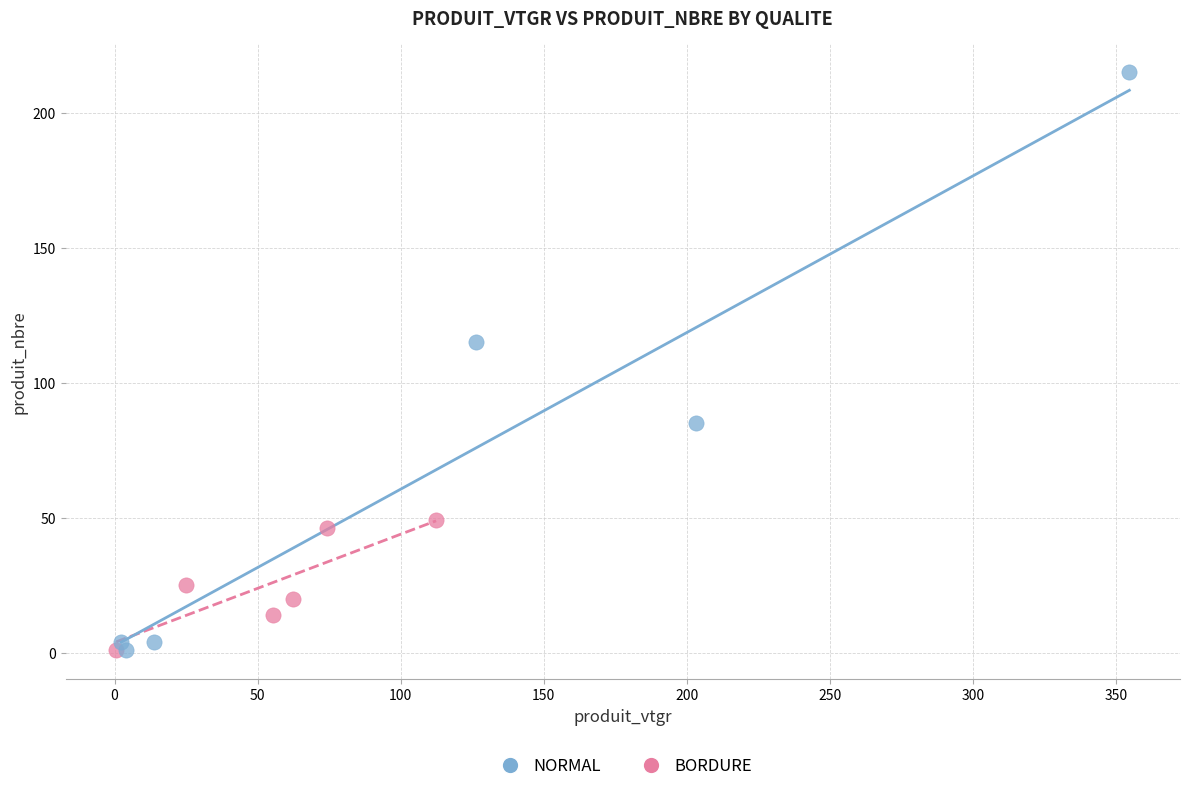

Which series has the largest Y range (max minus min)?

NORMAL